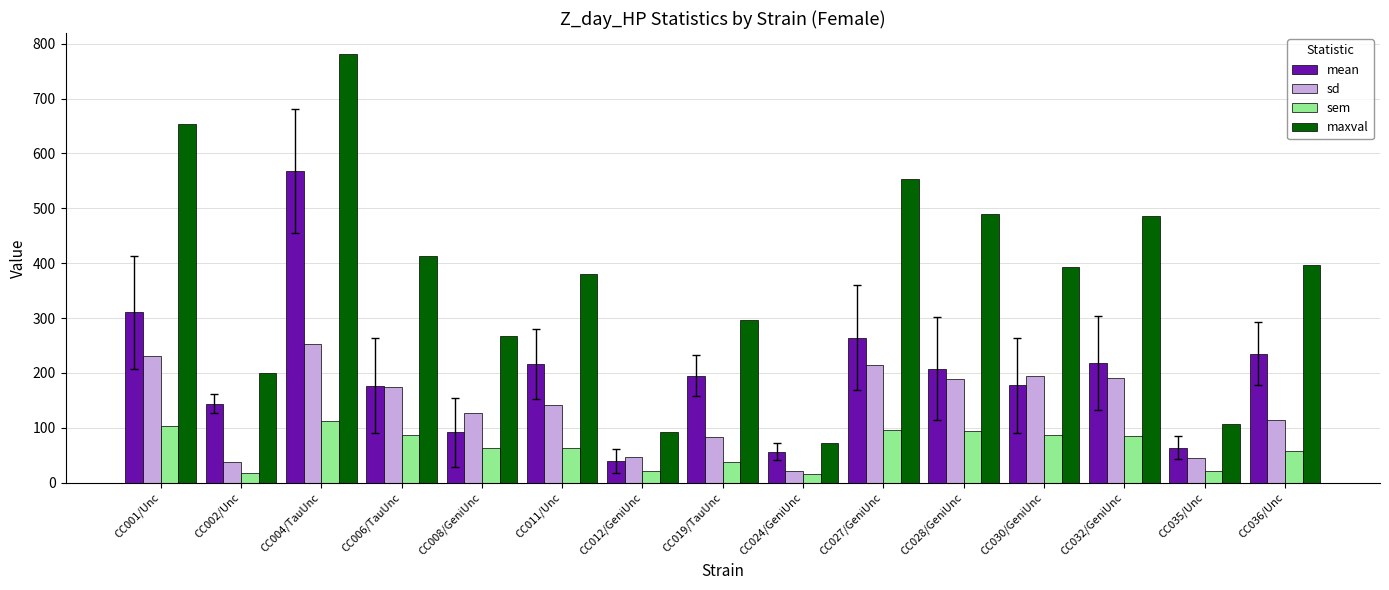

What is the label of the 6th bar from the left?

CC011/Unc